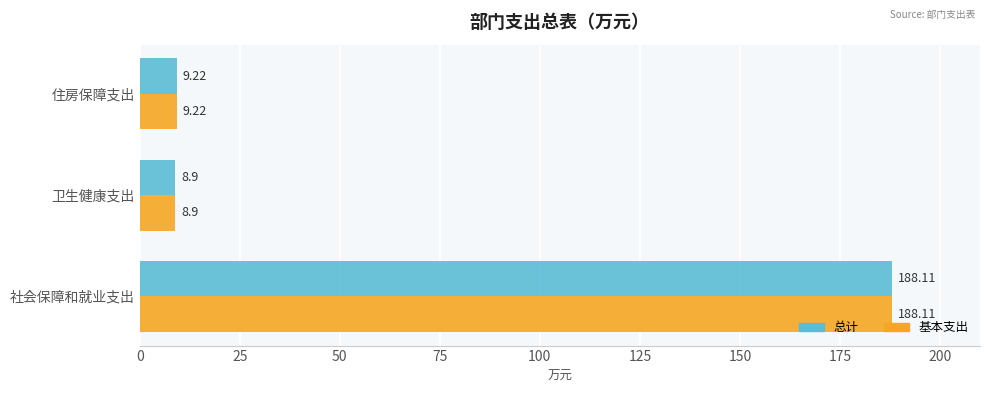

What is the average value of the 基本支出 series?

68.7